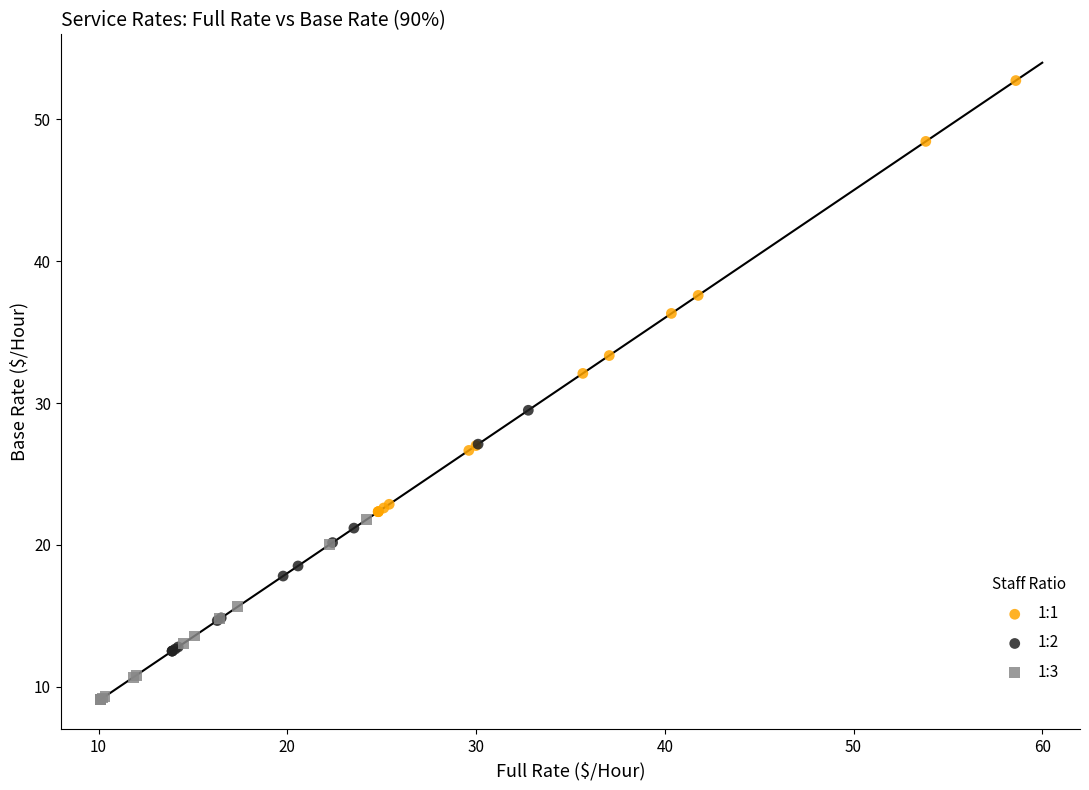

What are all the series names shown in the legend?

1:1, 1:2, 1:3